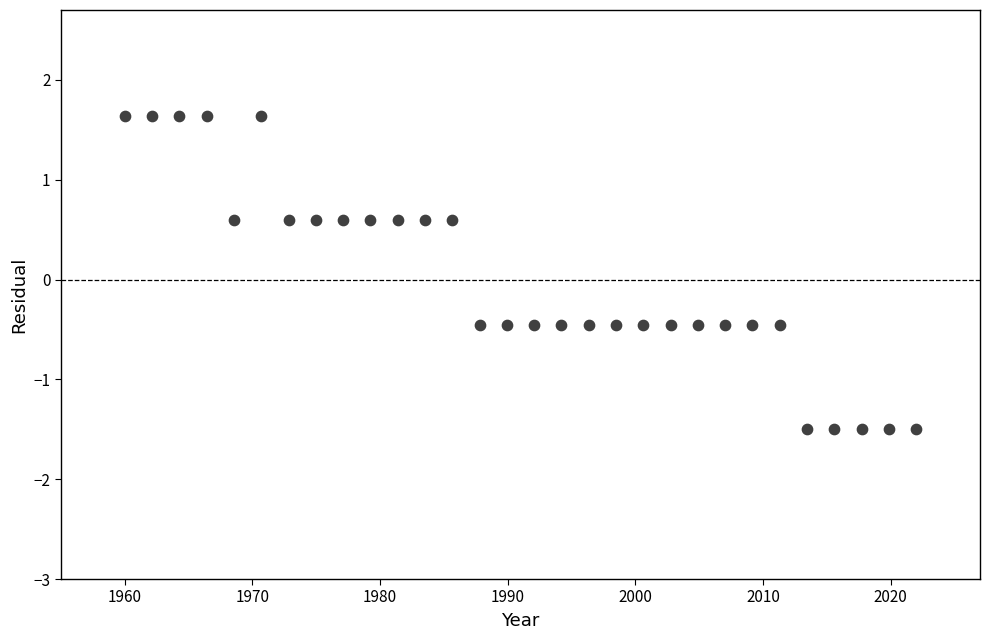

What is the range of Y values (max minus min)?

3.1